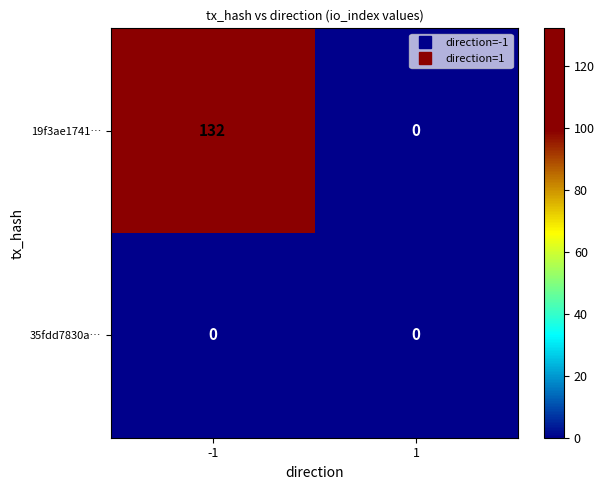

How many categories are shown in the chart?

2